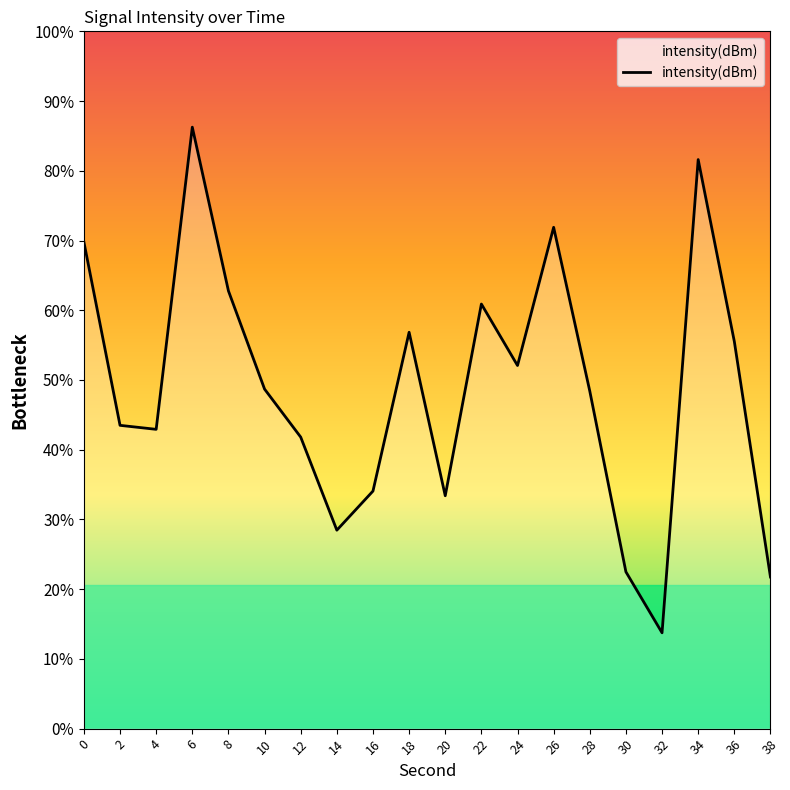

What is the minimum value shown in the chart?

-111.5